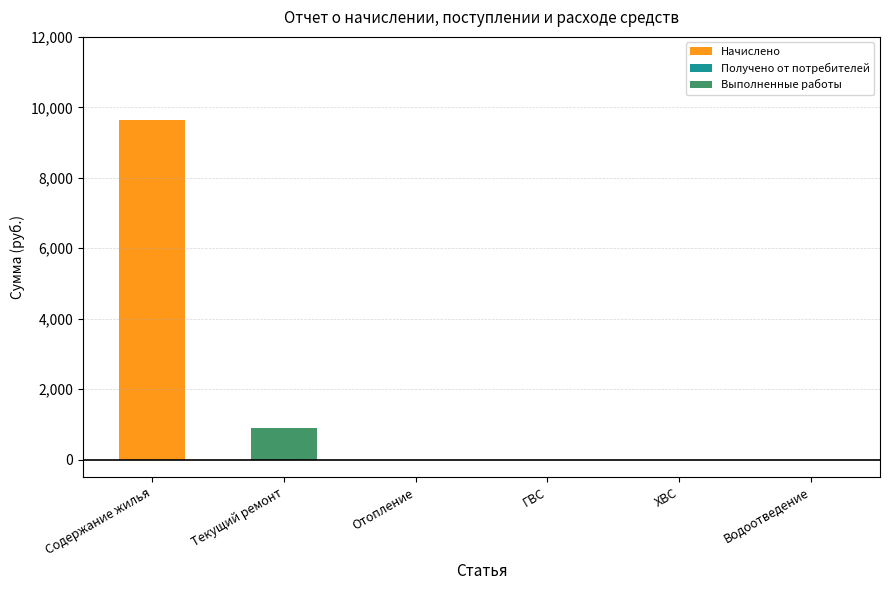

Reading right to left, list the values for the Начислено series.

Водоотведение=0.0	ХВС=0.0	ГВС=0.0	Отопление=0.0	Текущий ремонт=0.0	Содержание жилья=9626.8